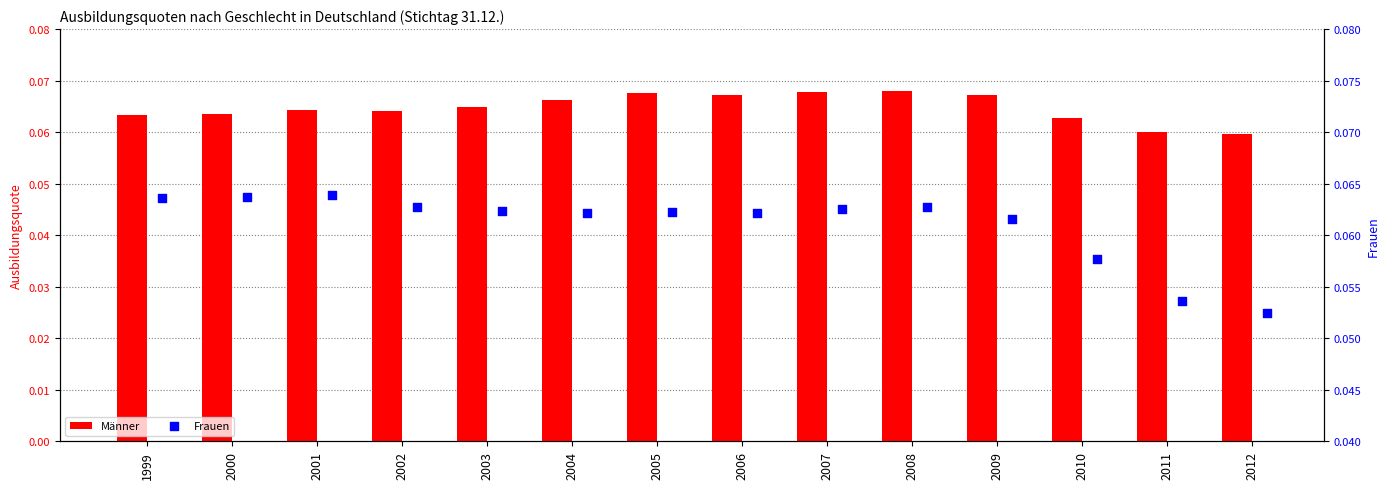

Which series reaches the minimum Y coordinate?

Frauen